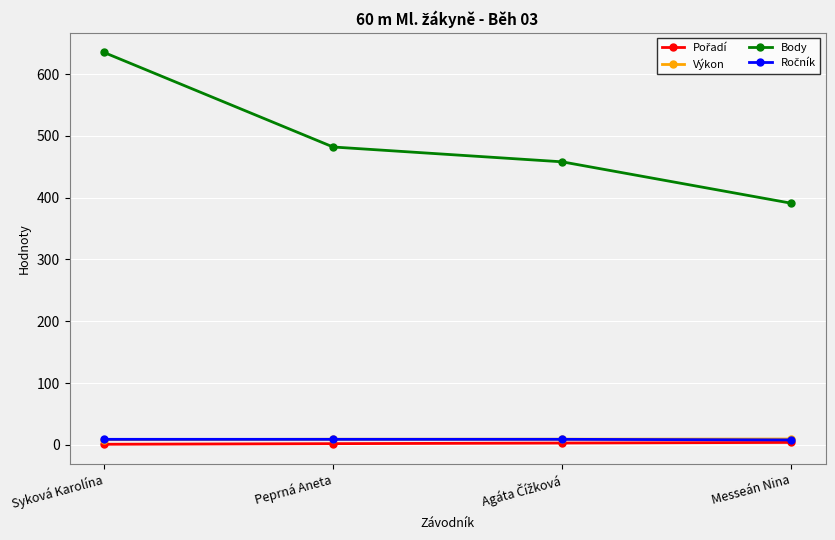

Which series has the largest total across all categories?

Body